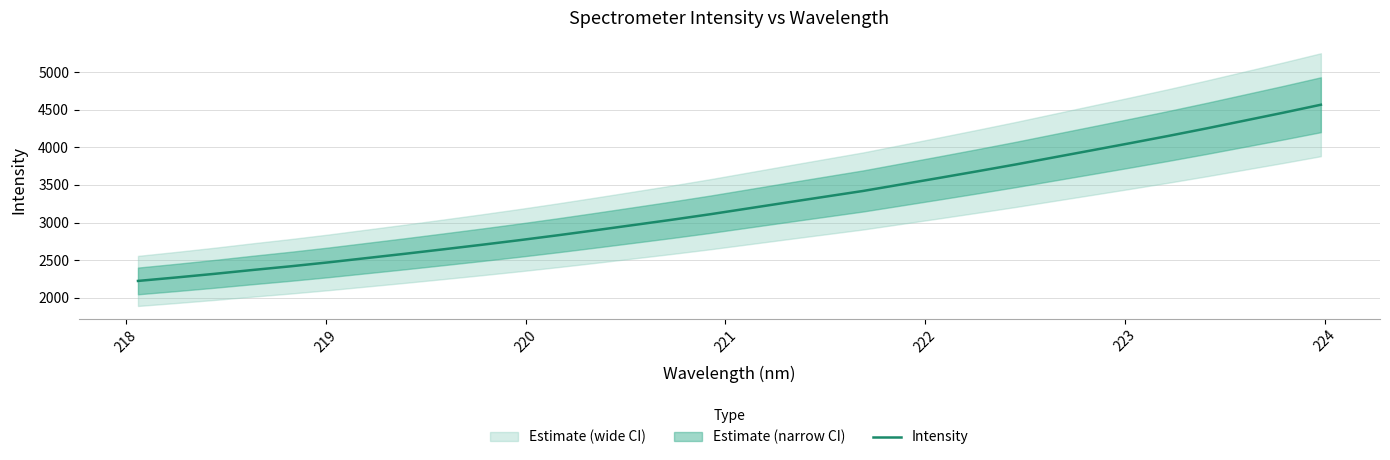

What is the highest value of the Intensity series?

4568.2